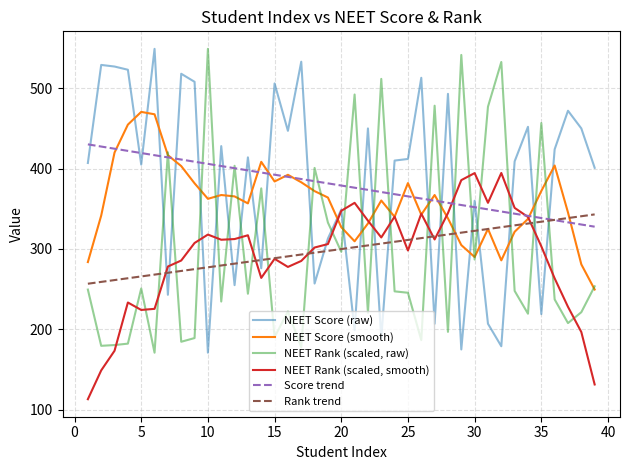

What is the lowest value of the Rank trend series?

256.8